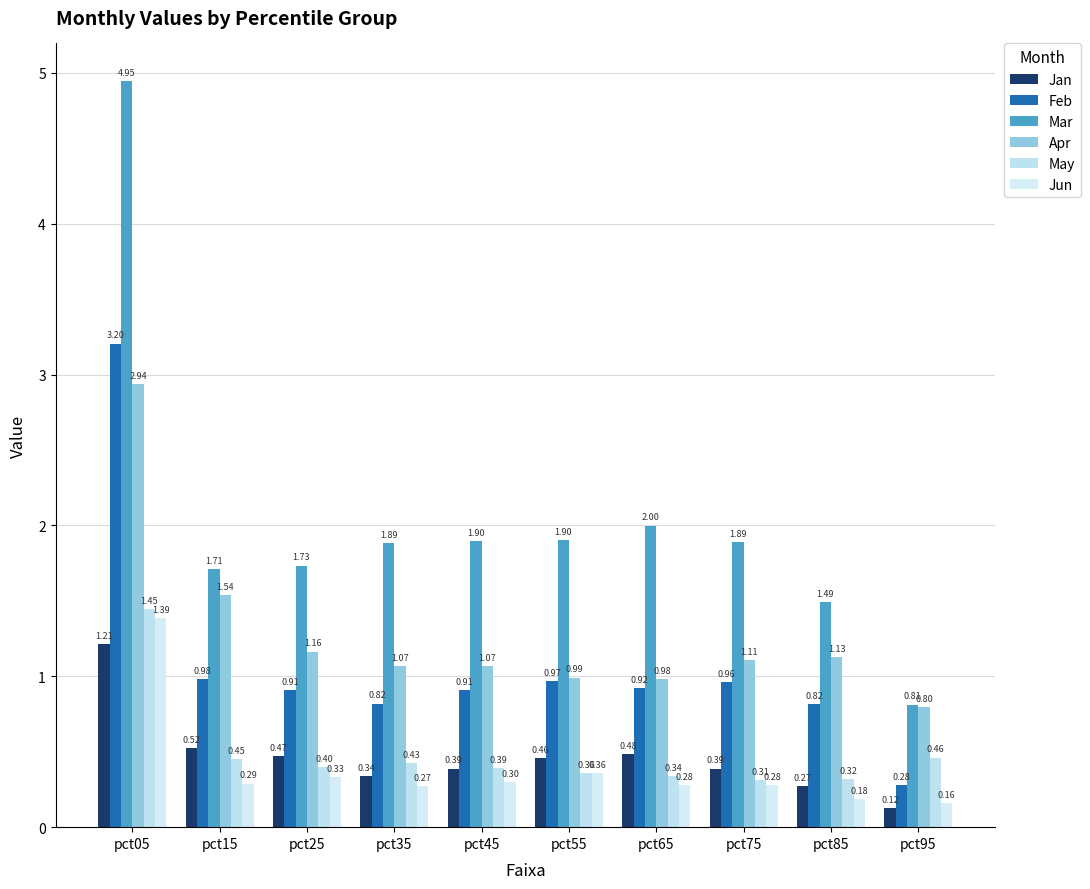

Which series changed the most between pct65 and pct95?

Mar